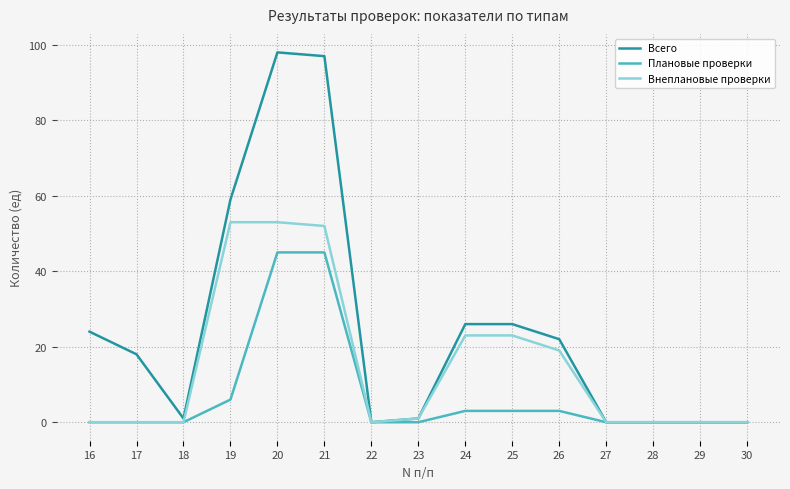

Which series has the largest total across all categories?

Всего